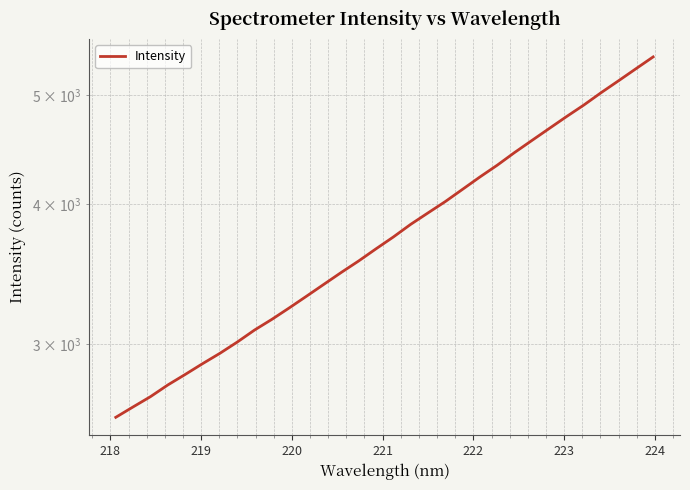

What is the value of the 12th point from the left?

3308.9